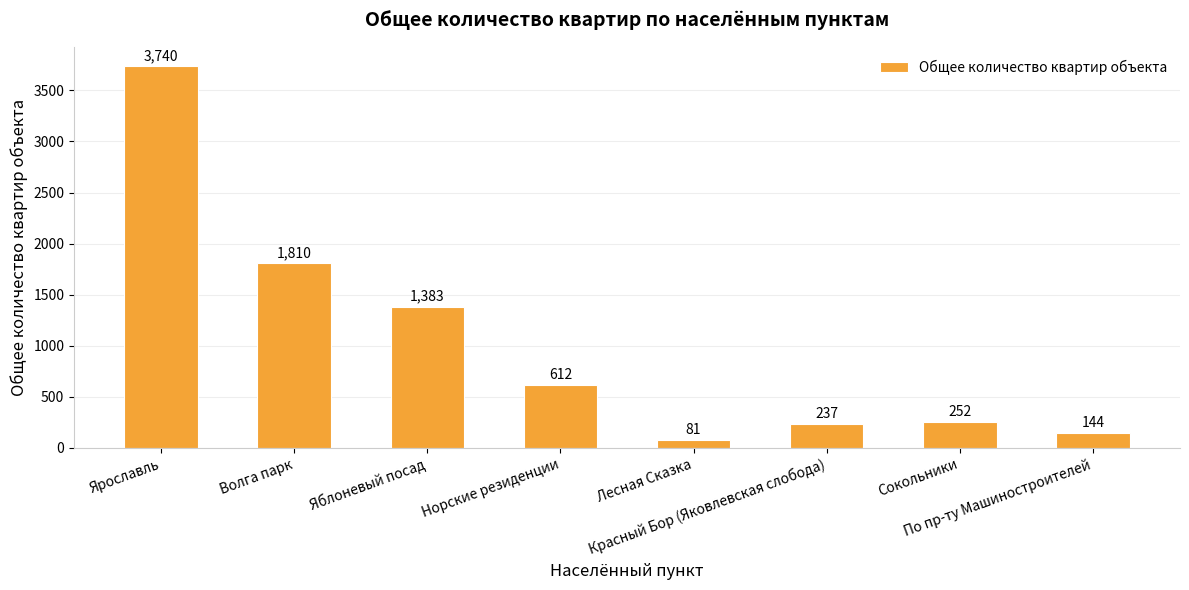

How many series are shown in this chart?

1